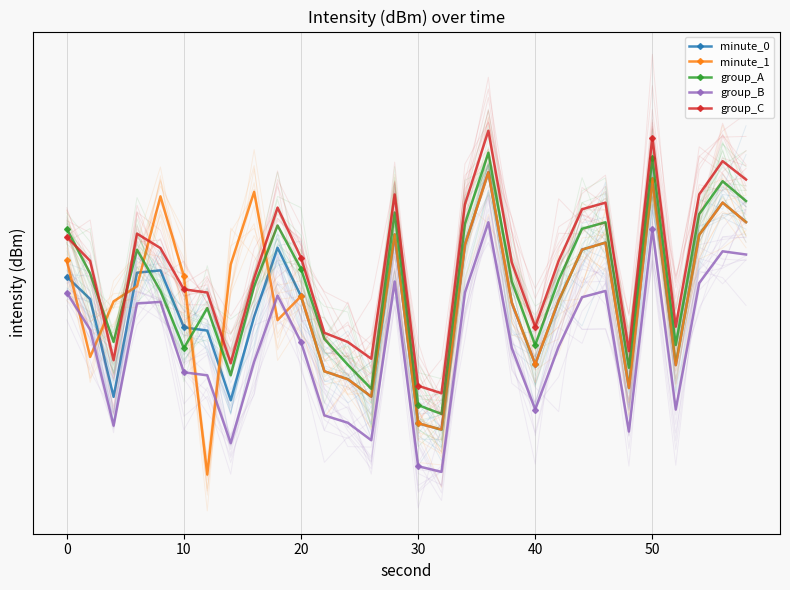

True or false: minute_0 and group_C intersect in this chart.

False